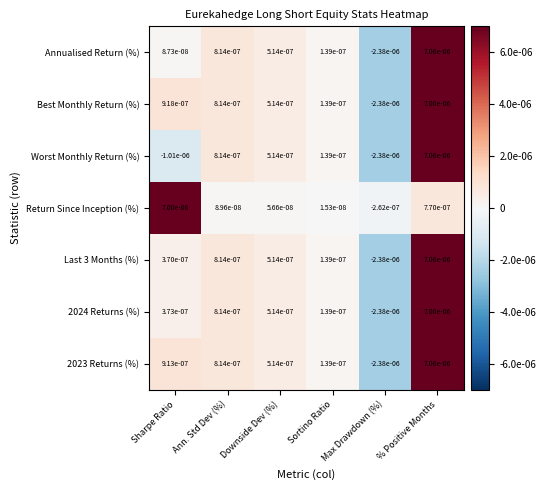

At which label does 2024 Returns (%) reach its minimum?

Max Drawdown (%)